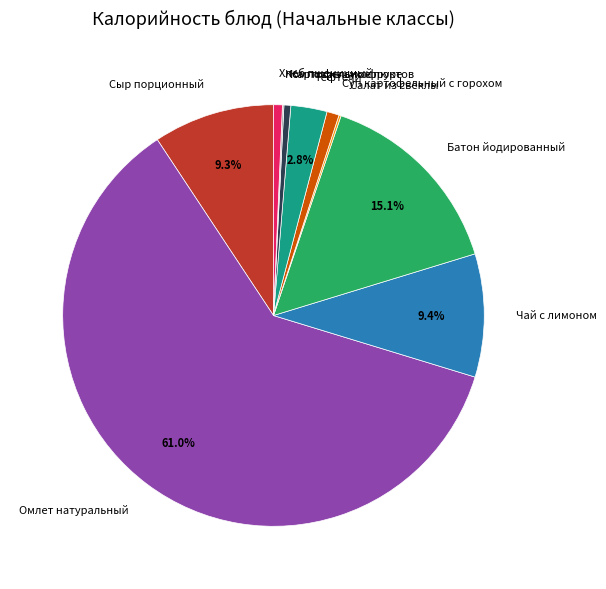

What percentage is NOT represented by Сыр порционный?

90.7%